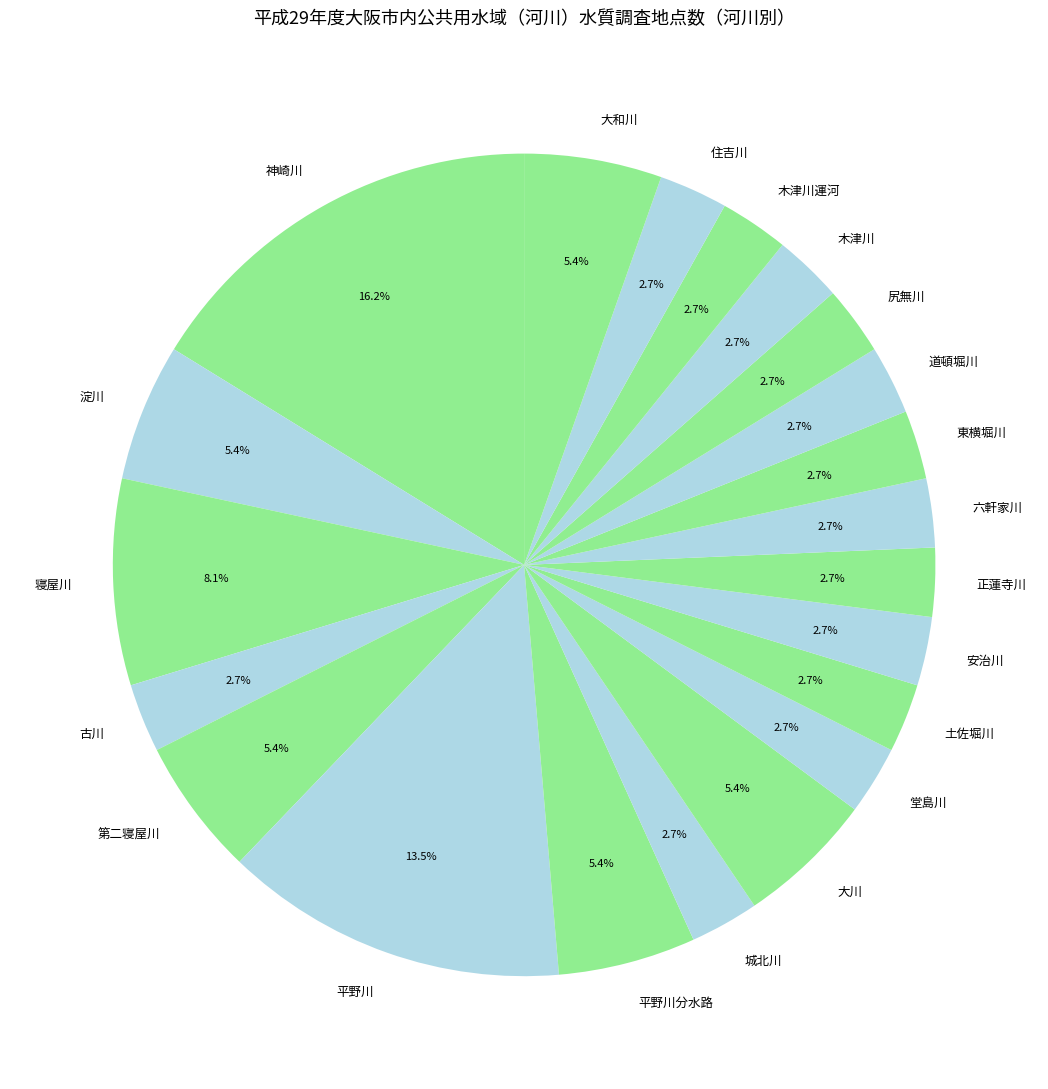

To the nearest percent, what portion does 道頓堀川 represent?

3%